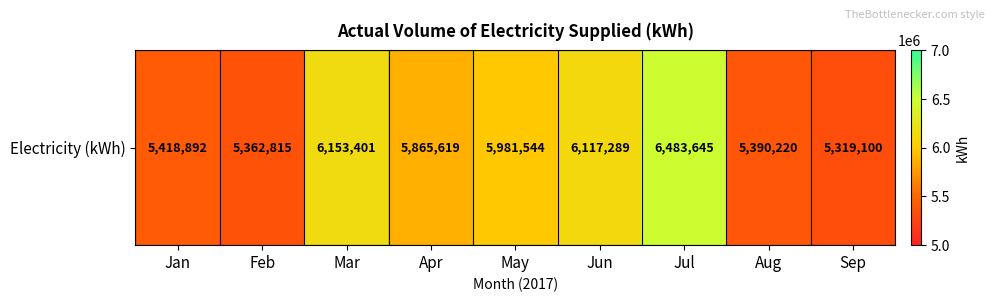

Reading right to left, extract all data points from this chart.

Sep=5319100.2	Aug=5390220.0	Jul=6483645.0	Jun=6117289.0	May=5981544.0	Apr=5865619.0	Mar=6153401.0	Feb=5362815.0	Jan=5418892.4